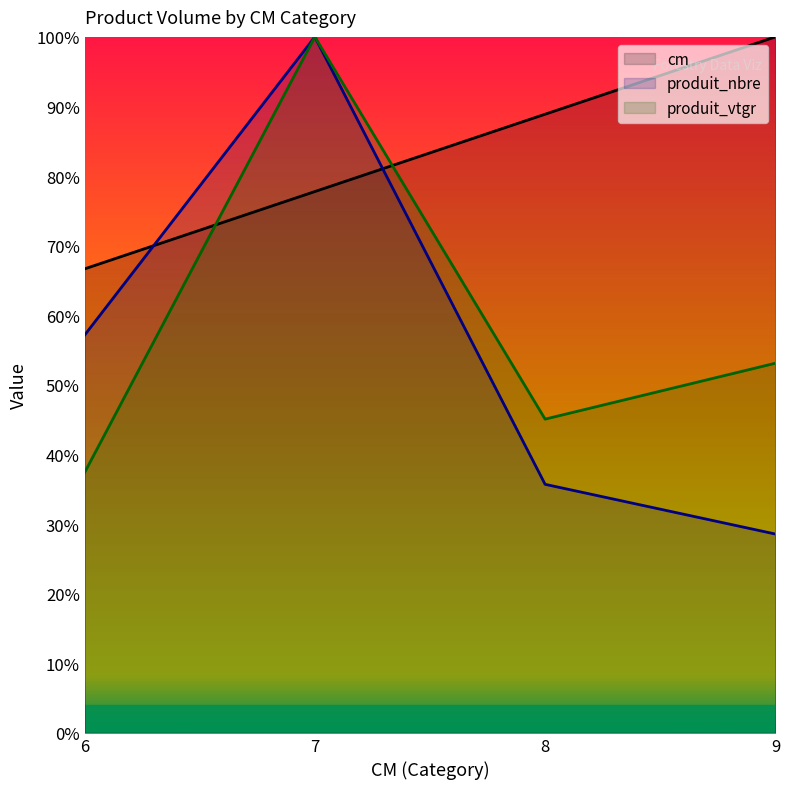

What is the sum of the cm values at 8 and 6?

155.6